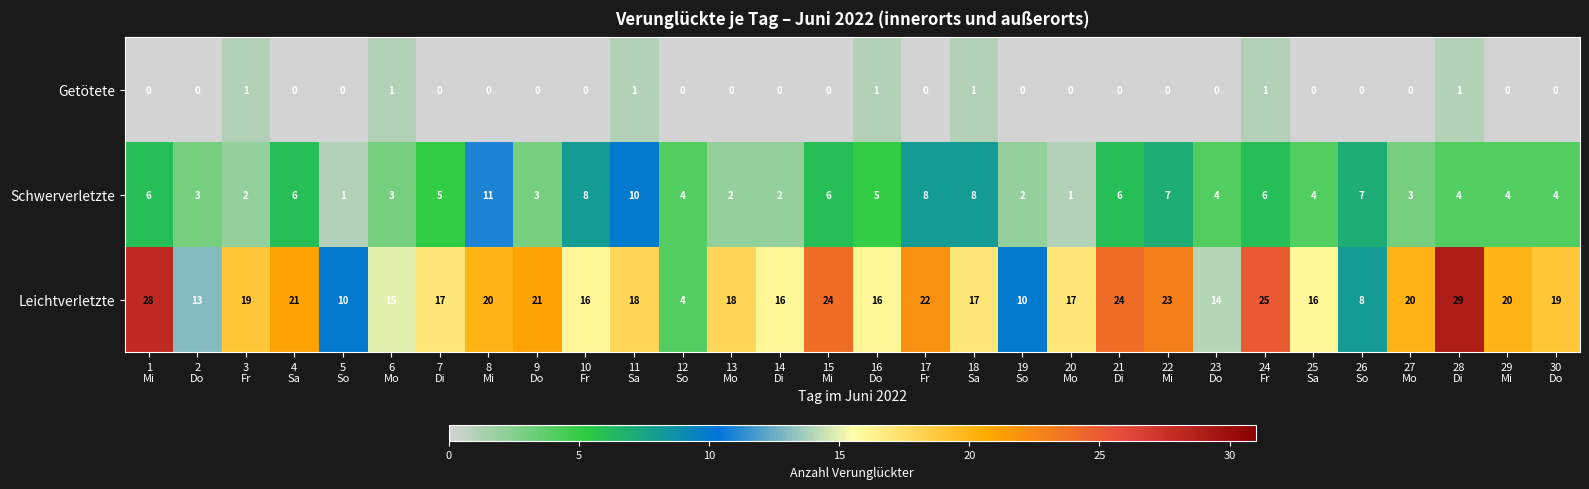

Which series has the widest spread of values?

Leichtverletzte